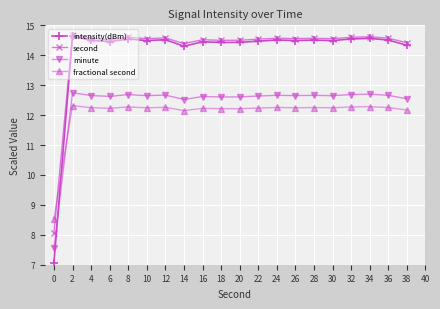

True or false: second has more than 0 points higher than both neighbors.

True